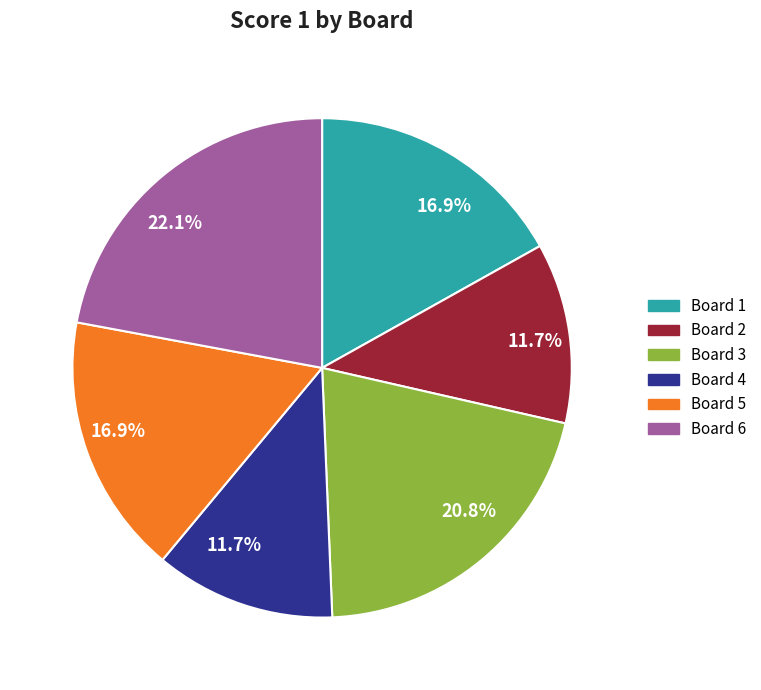

Does Board 6 account for over 50% of the chart?

No